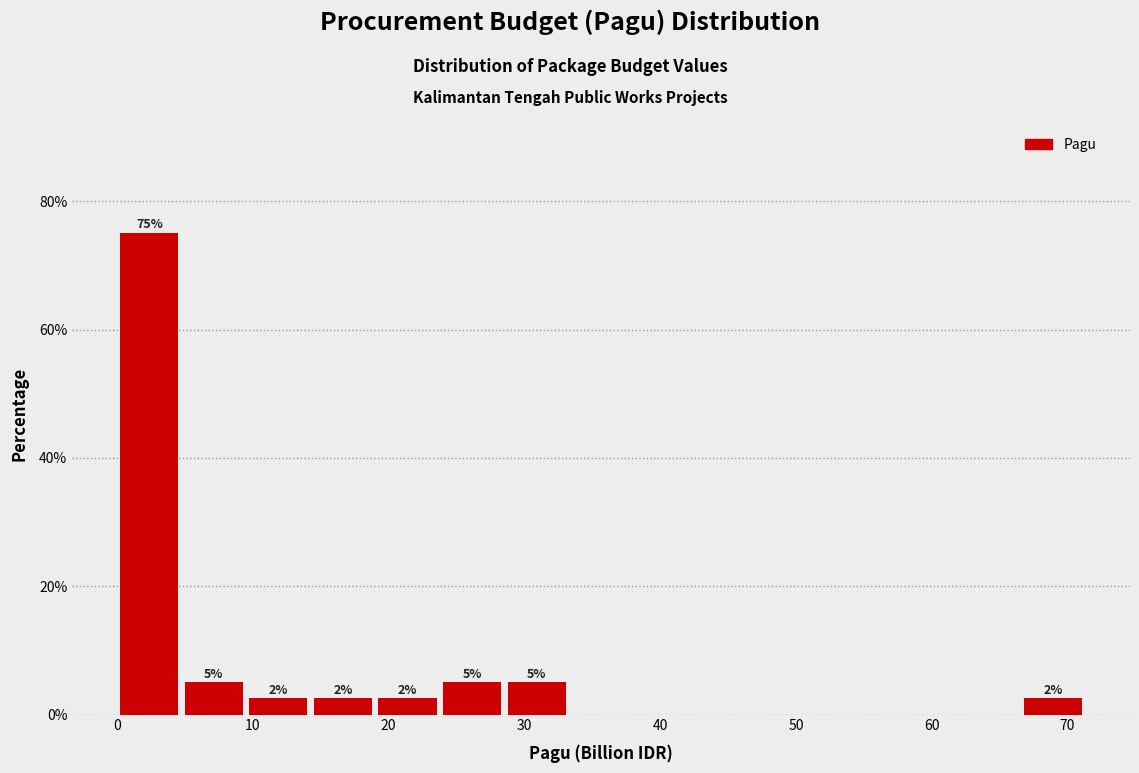

Which range on the x-axis has the tallest bar?

0 to 5